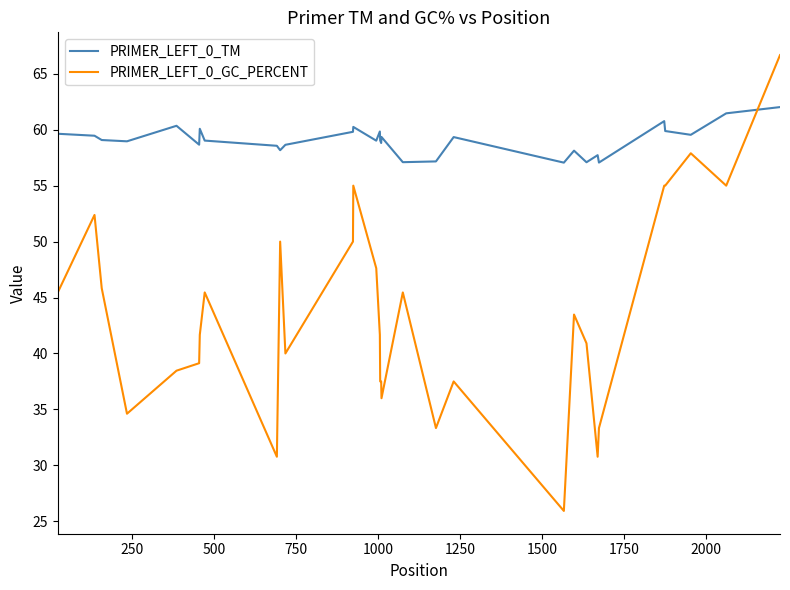

What is the minimum value for PRIMER_LEFT_0_TM?

57.1